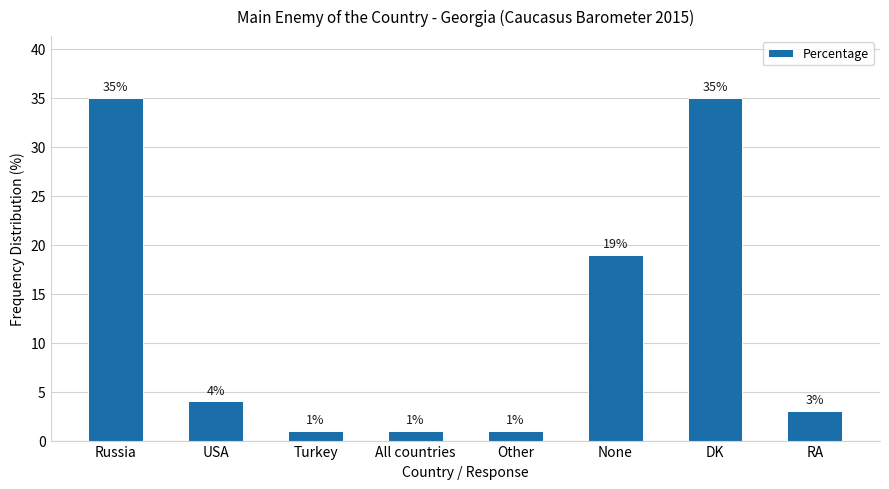

At which label is the value closest to 18?

None